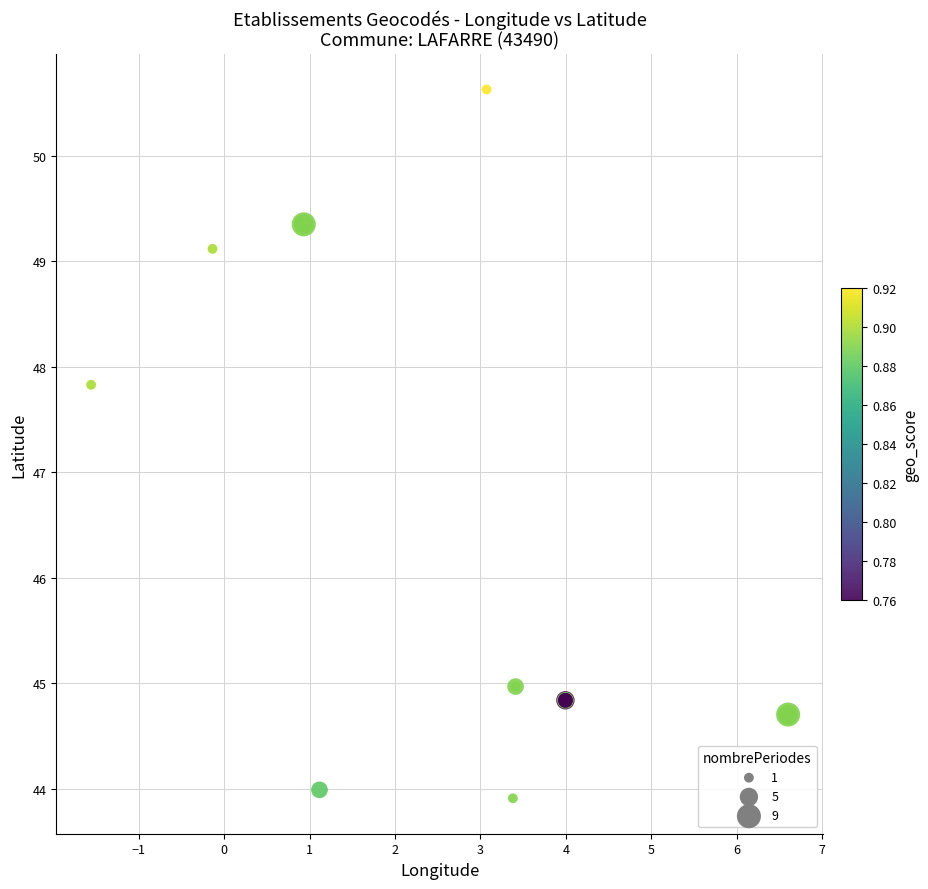

What Y value in the scatter plot is closest to 47?

47.8